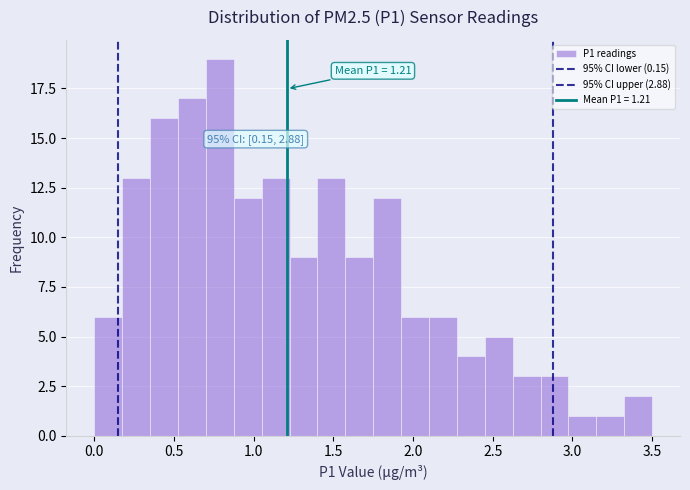

Around what value on the x-axis is the tallest bar? Give the approximate position of its centre, as read against the axis.

0.80